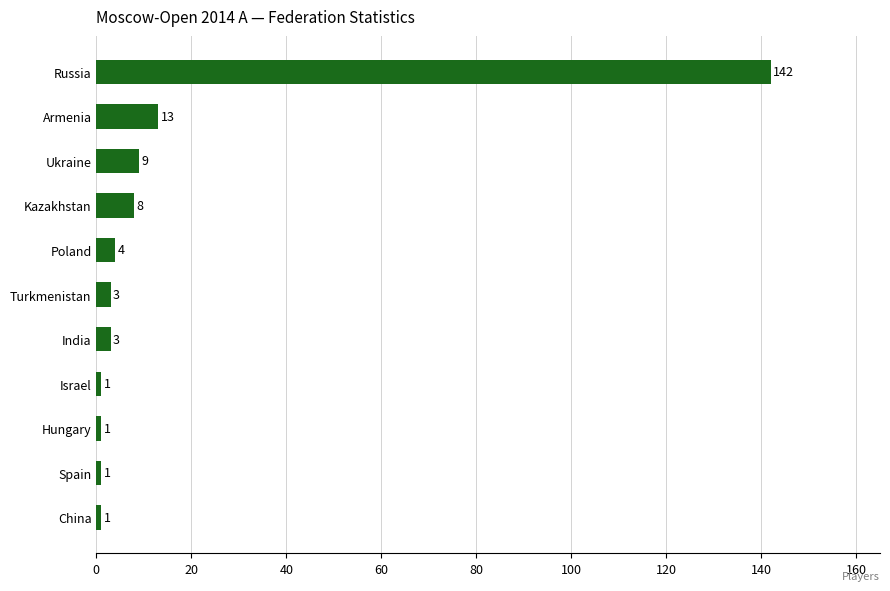

How many data points does each series have?

11